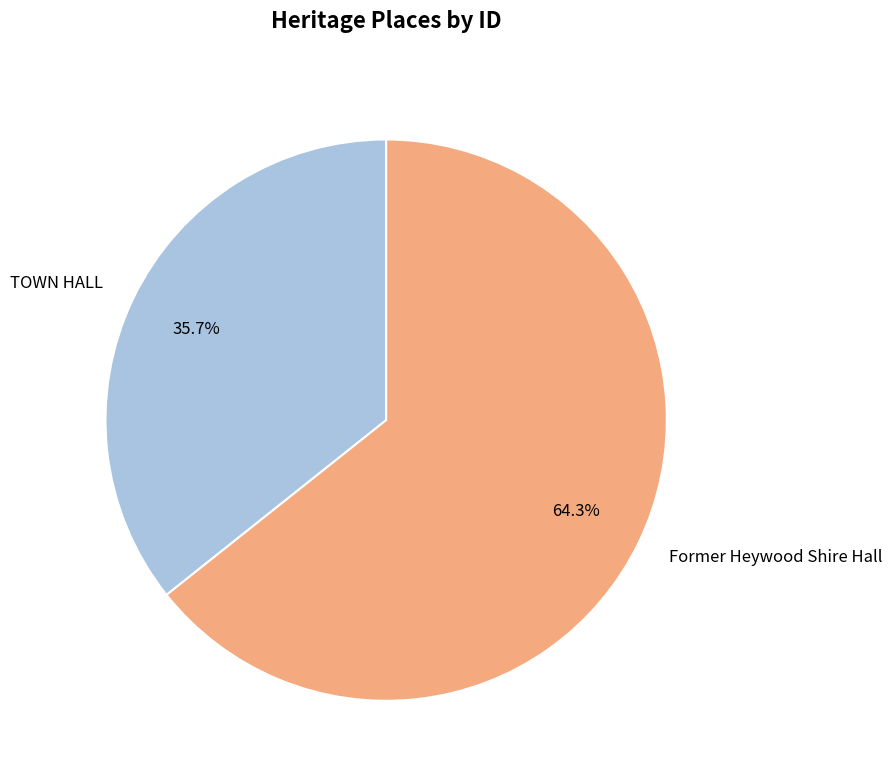

Rank the categories by value from lowest to highest.

TOWN HALL, Former Heywood Shire Hall